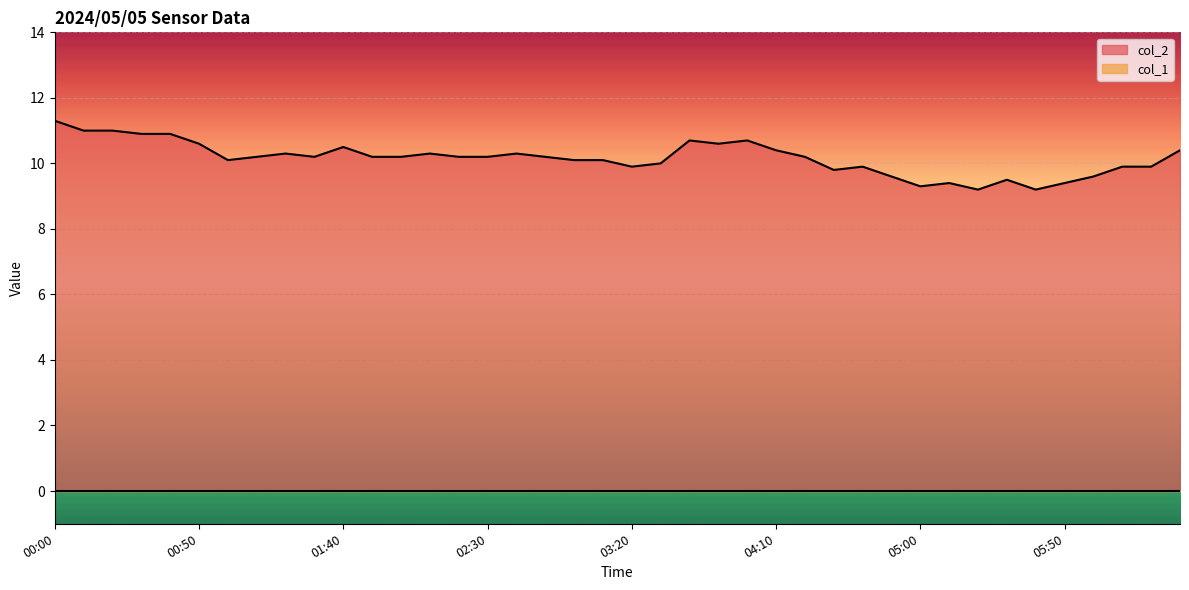

The chart shows a value of 10.2 at 02:50. True or false?

True